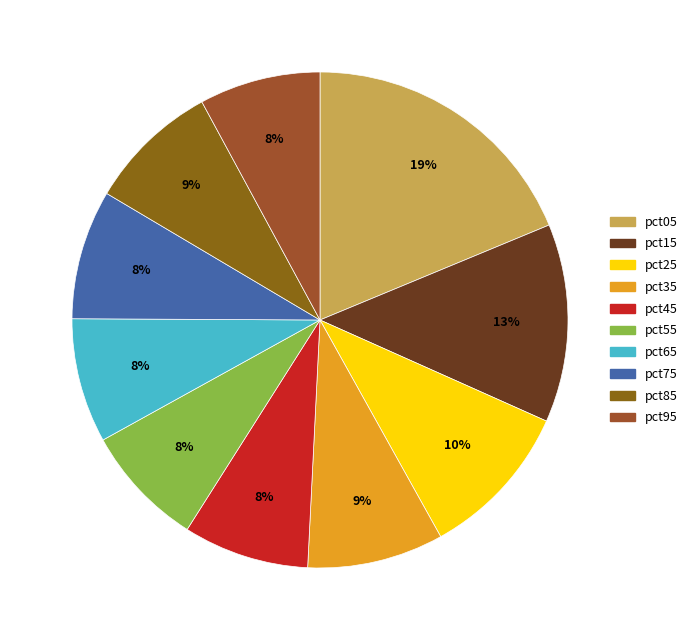

What percentage is the pct55 slice, to the nearest percent?

8%